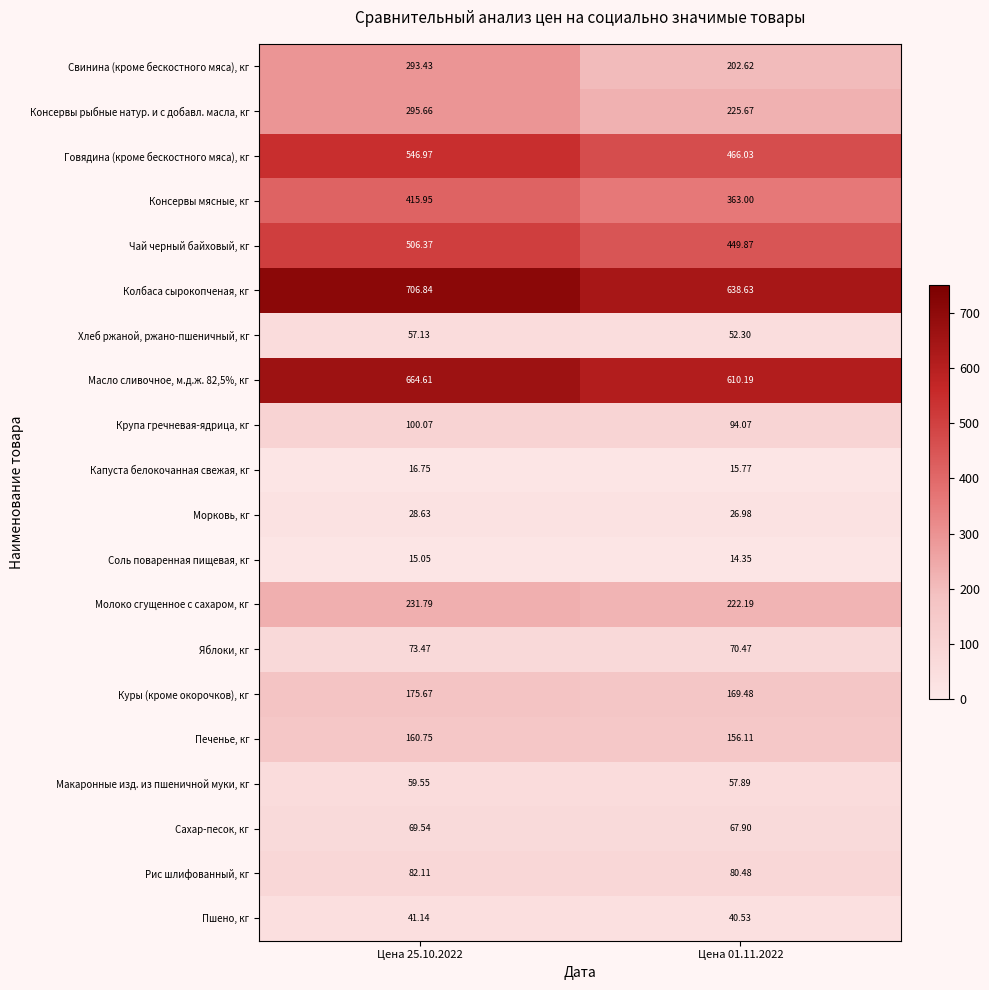

Which series changed the most between Цена 25.10.2022 and Цена 01.11.2022?

Свинина (кроме бескостного мяса), кг